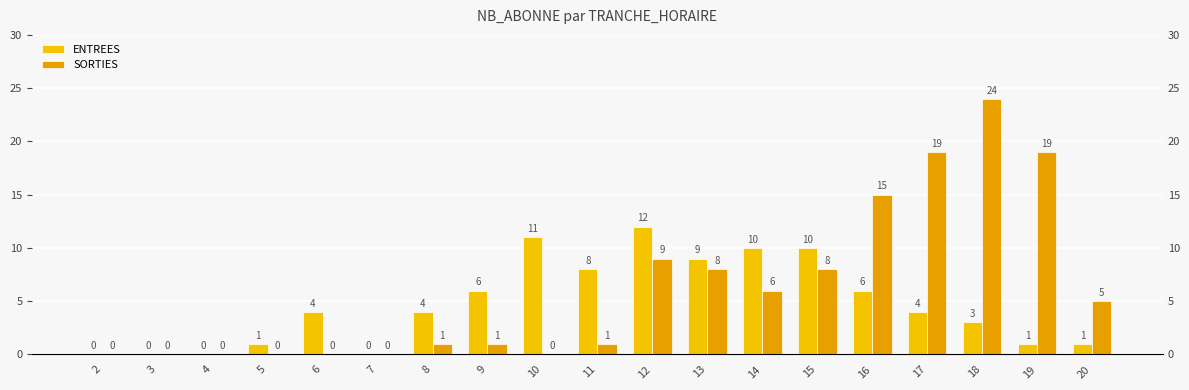

Reading left to right, extract all data points from this chart.

ENTREES: 2=0	3=0	4=0	5=1	6=4	7=0	8=4	9=6	10=11	11=8	12=12	13=9	14=10	15=10	16=6	17=4	18=3	19=1	20=1
SORTIES: 2=0	3=0	4=0	5=0	6=0	7=0	8=1	9=1	10=0	11=1	12=9	13=8	14=6	15=8	16=15	17=19	18=24	19=19	20=5